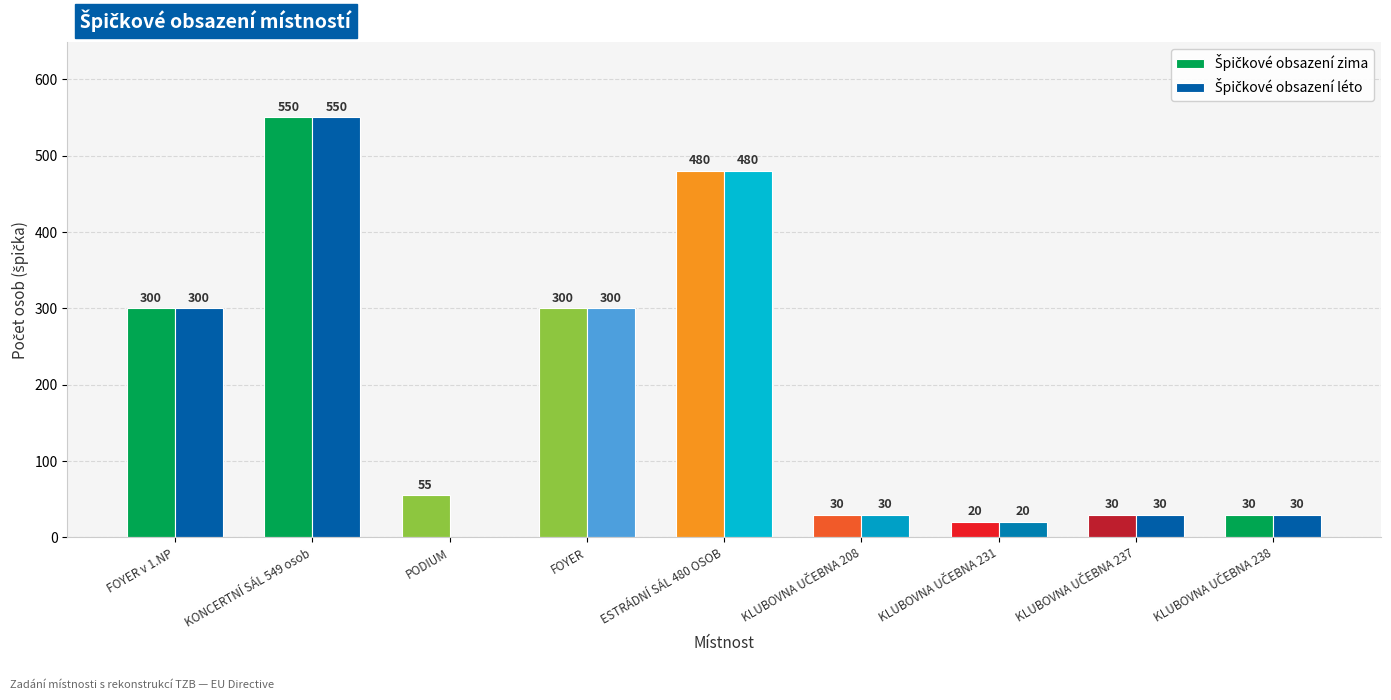

At which category is the sum across all series the highest?

KONCERTNÍ SÁL 549 osob